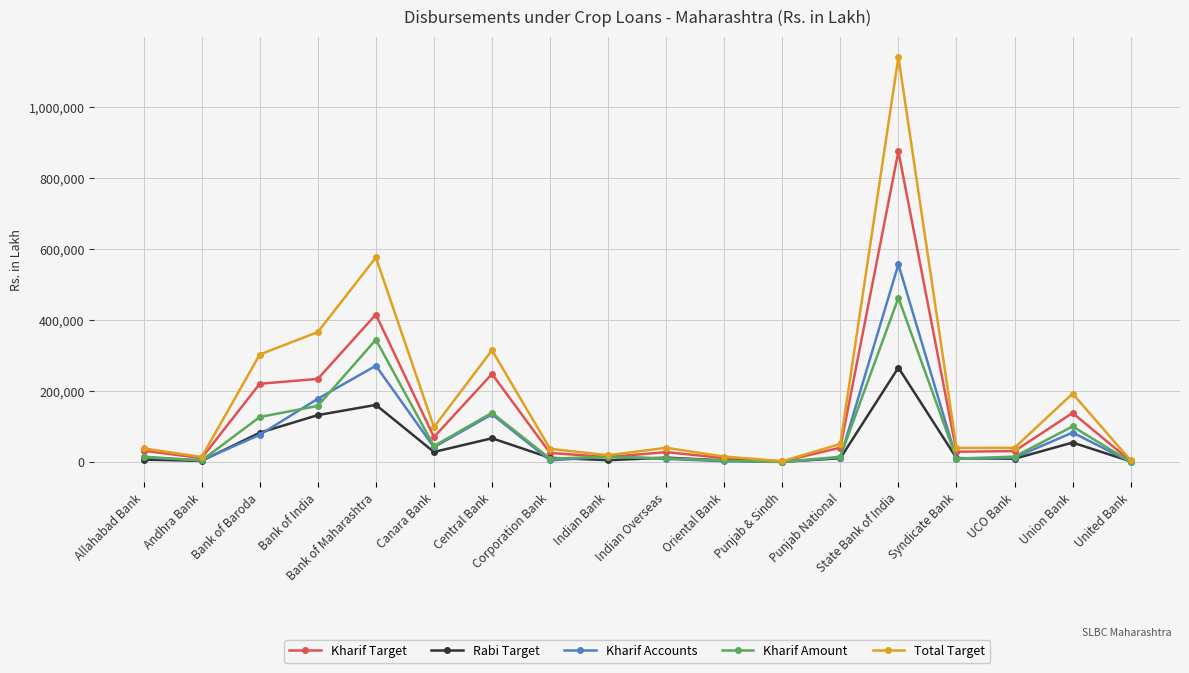

Is the value of Kharif Accounts at Bank of Maharashtra greater than the value of Total Target at Punjab National?

Yes